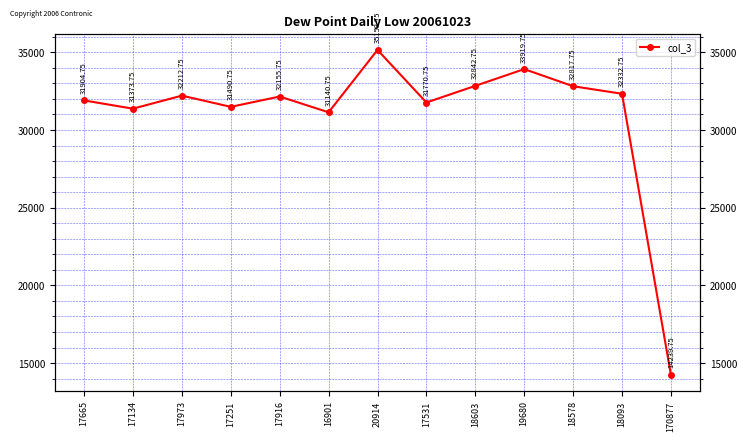

The chart shows a value of 10748.6 at 17251. True or false?

False